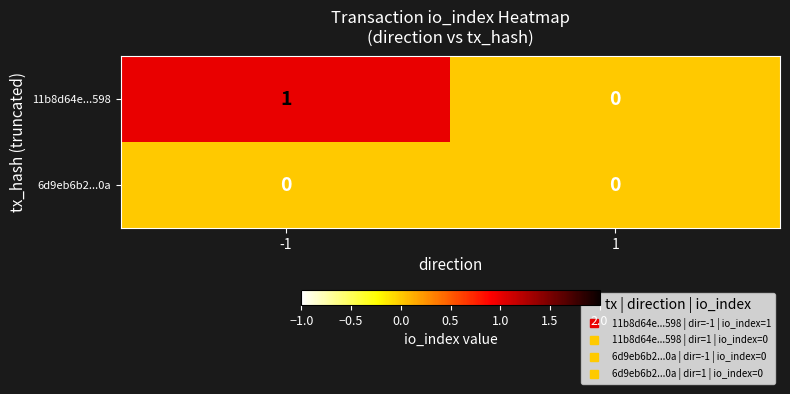

List the series in order of their overall mean, lowest first.

6d9eb6b2...0a, 11b8d64e...598